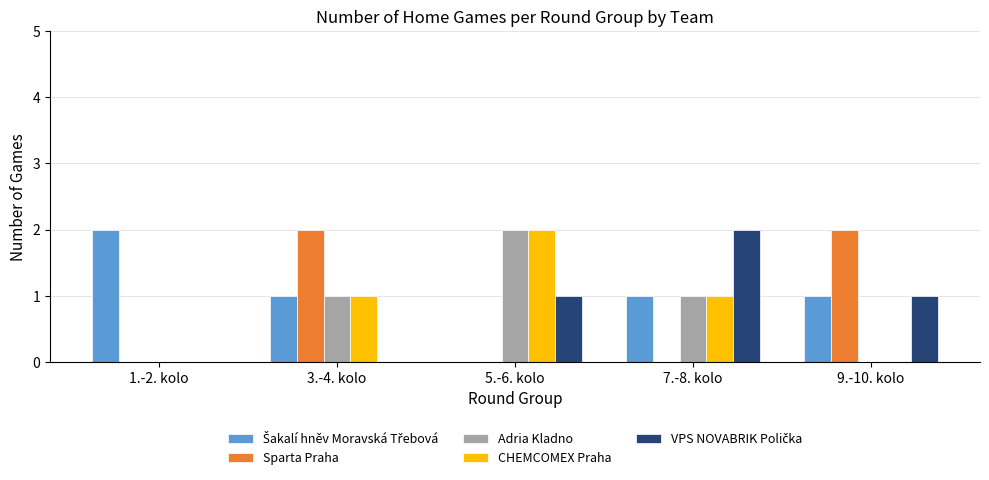

Between 7.-8. kolo and 9.-10. kolo, which series saw the biggest shift?

Sparta Praha